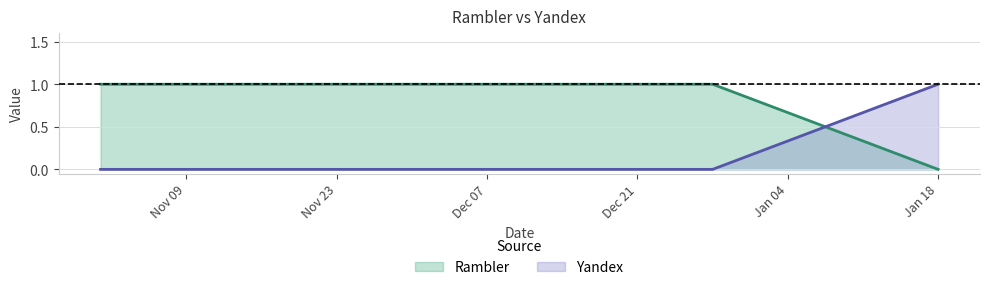

How many data points does each series have?

4